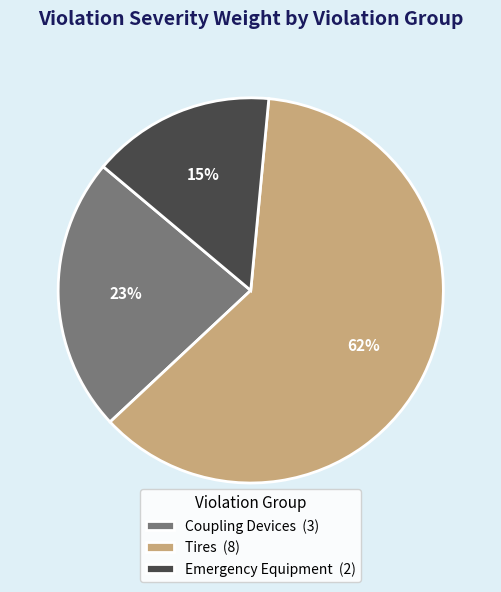

To the nearest percent, what is the average slice percentage?

33%